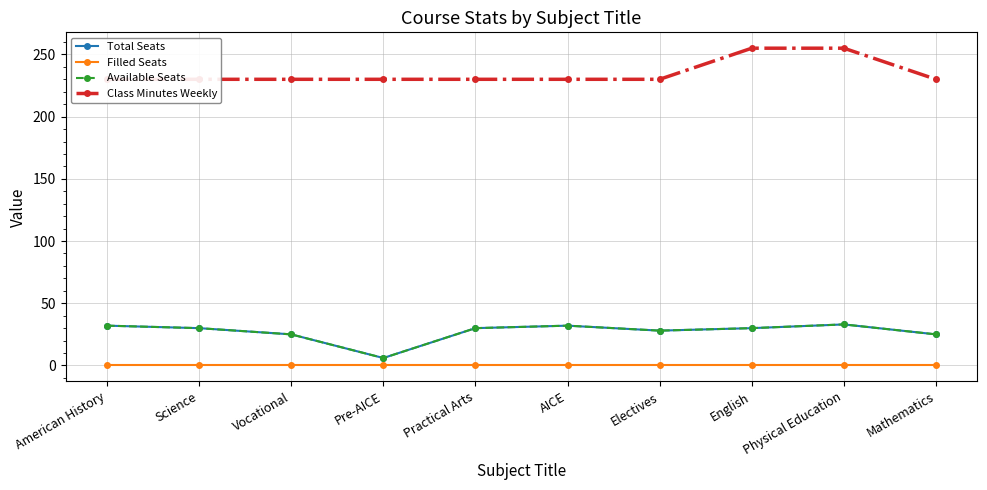

At which category does Total Seats reach its first local valley?

Pre-AICE